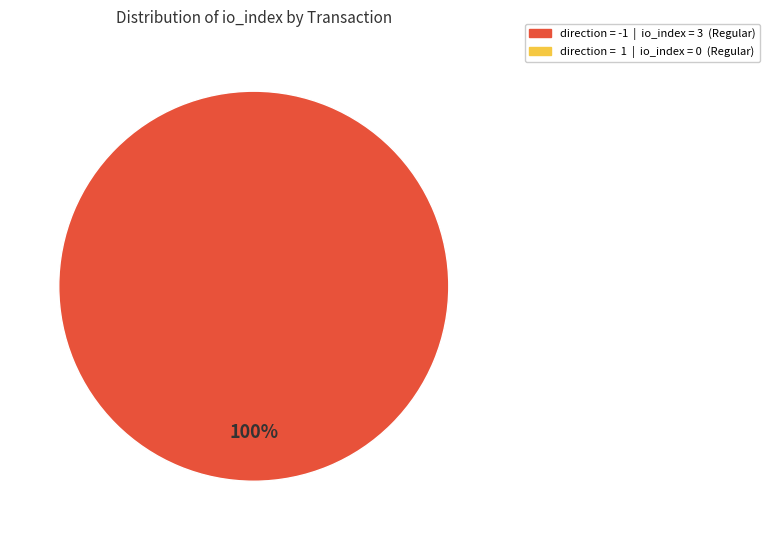

Does any single category account for the majority?

Yes